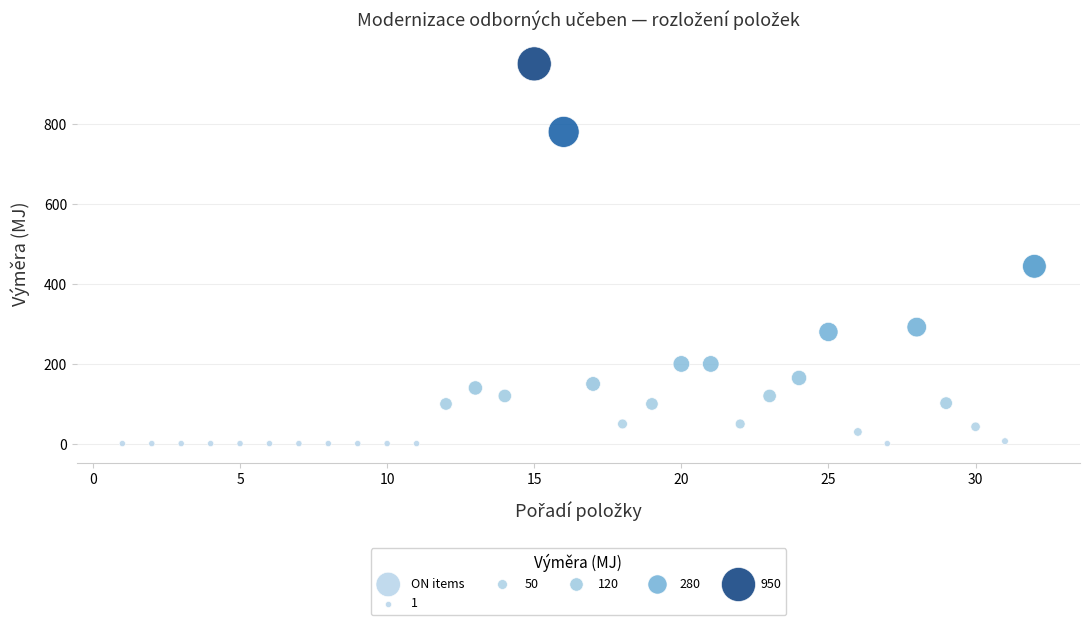

What Y value in the scatter plot is closest to 475?

444